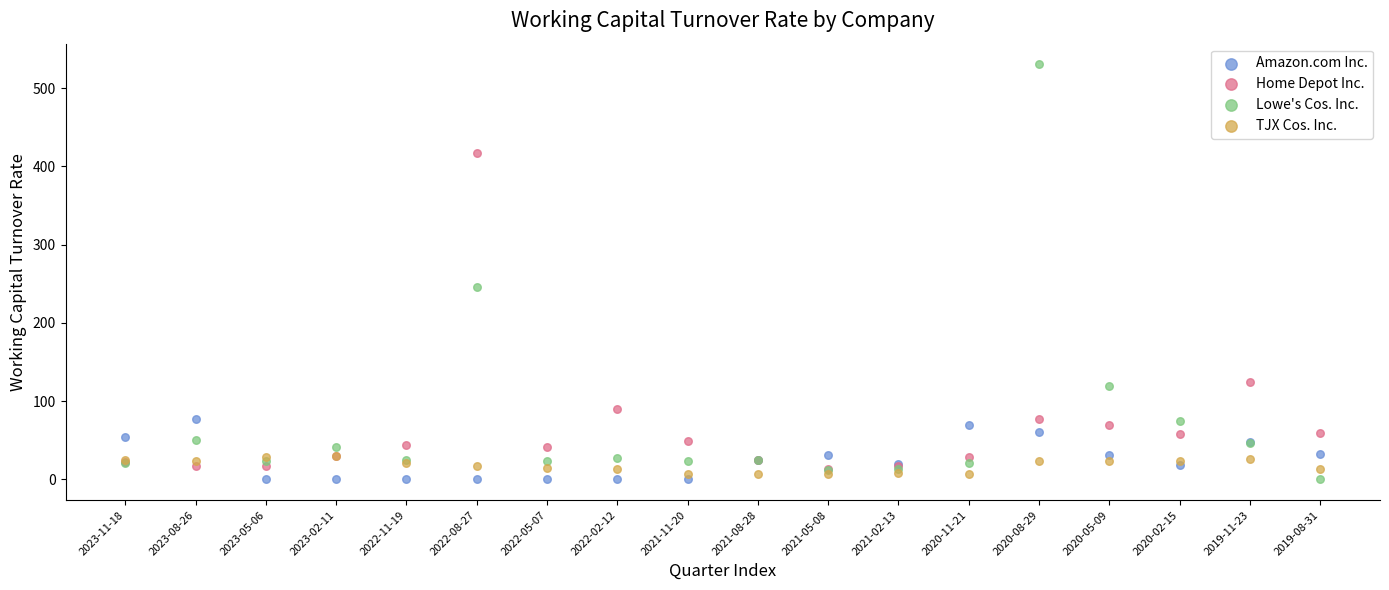

In the Home Depot Inc. series, what Y value is closest to 215?

124.6